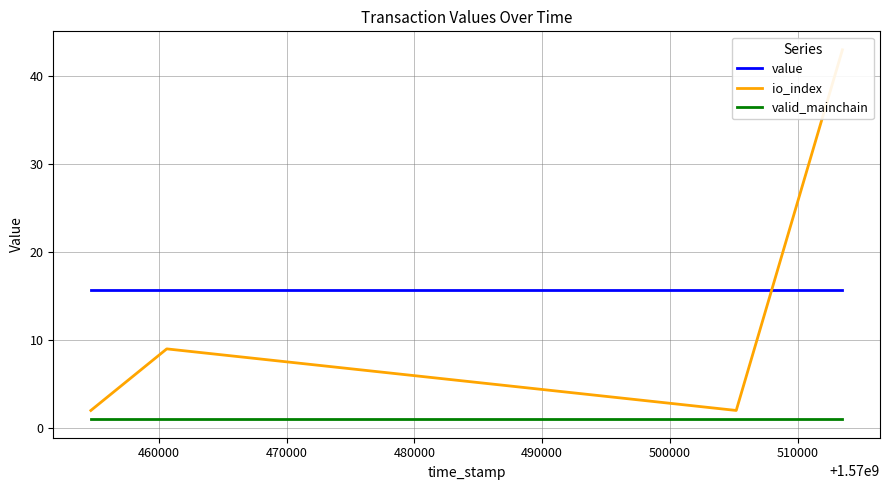

True or false: io_index and value cross at least once.

True